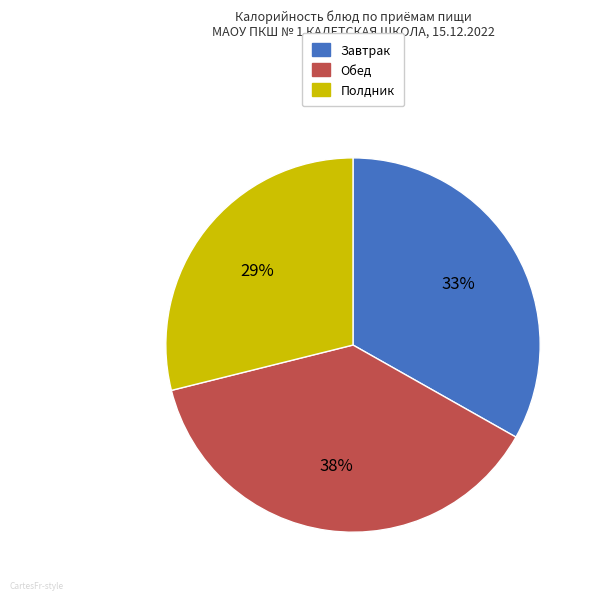

Is there a majority slice in this chart?

No